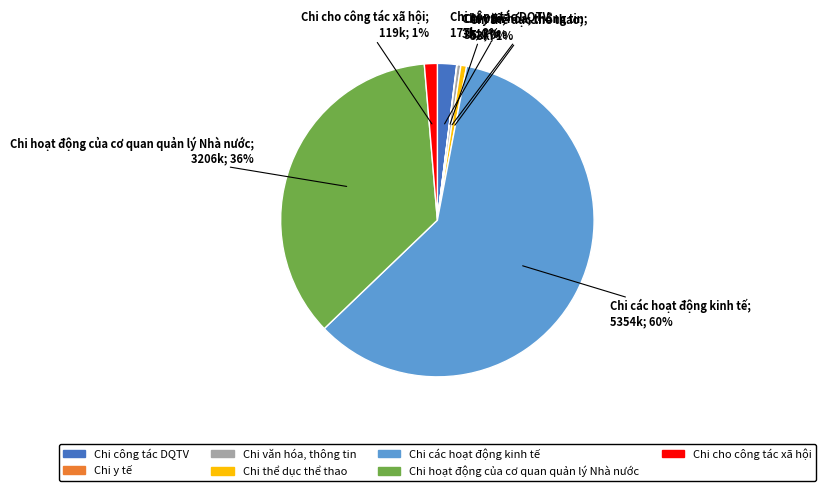

Which category accounts for the majority?

Chi các hoạt động kinh tế